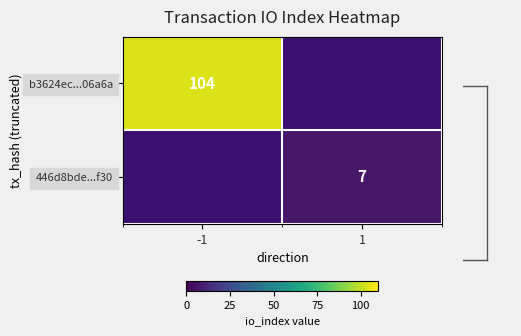

Is the value of 446d8bde...f30 at 1 greater than the value of b3624ec...06a6a at -1?

No